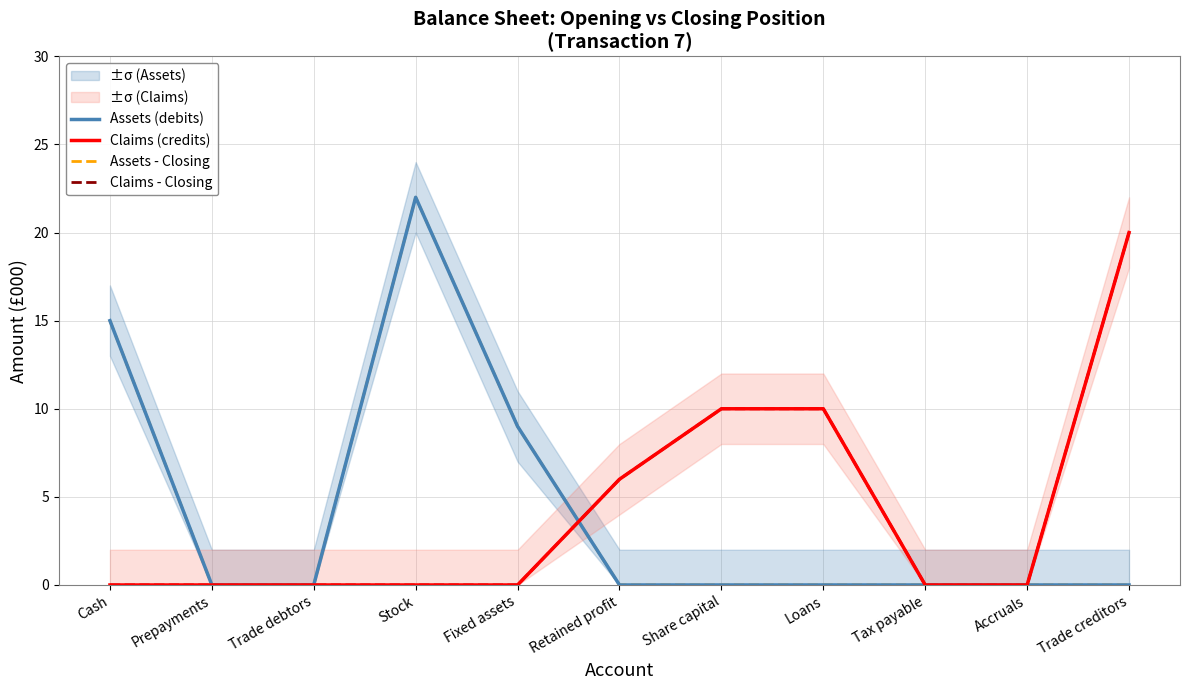

What is the highest value of the Assets - Closing series?

22